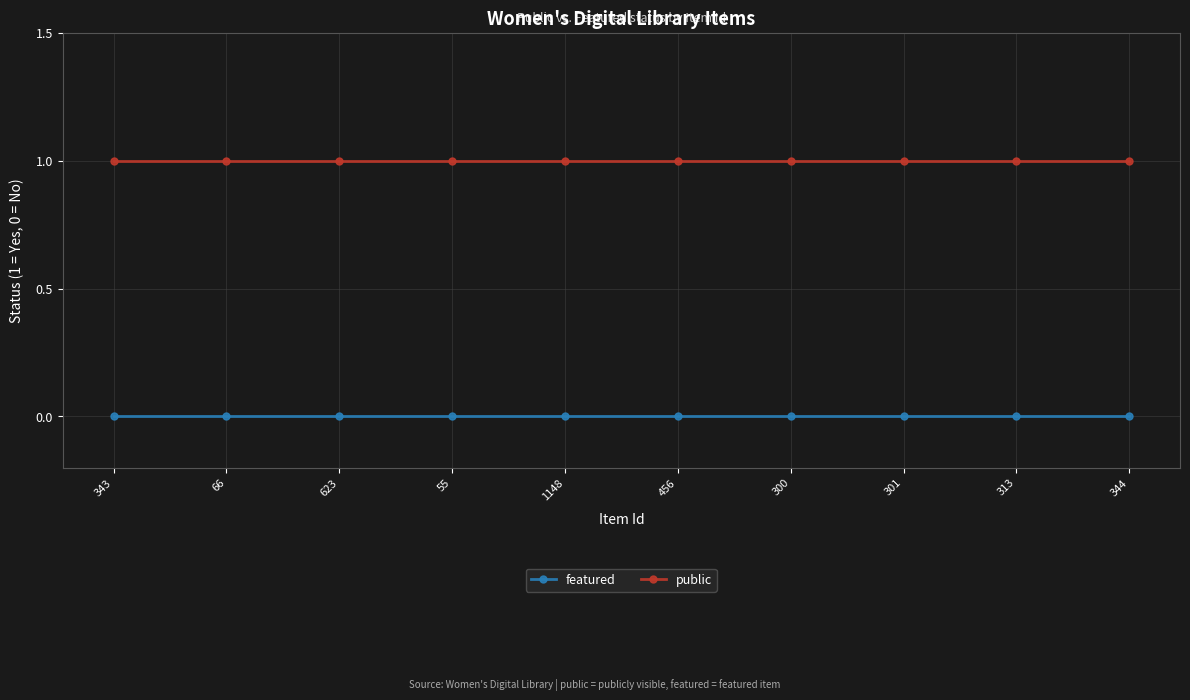

Does the chart display data point markers on the line(s)?

Yes